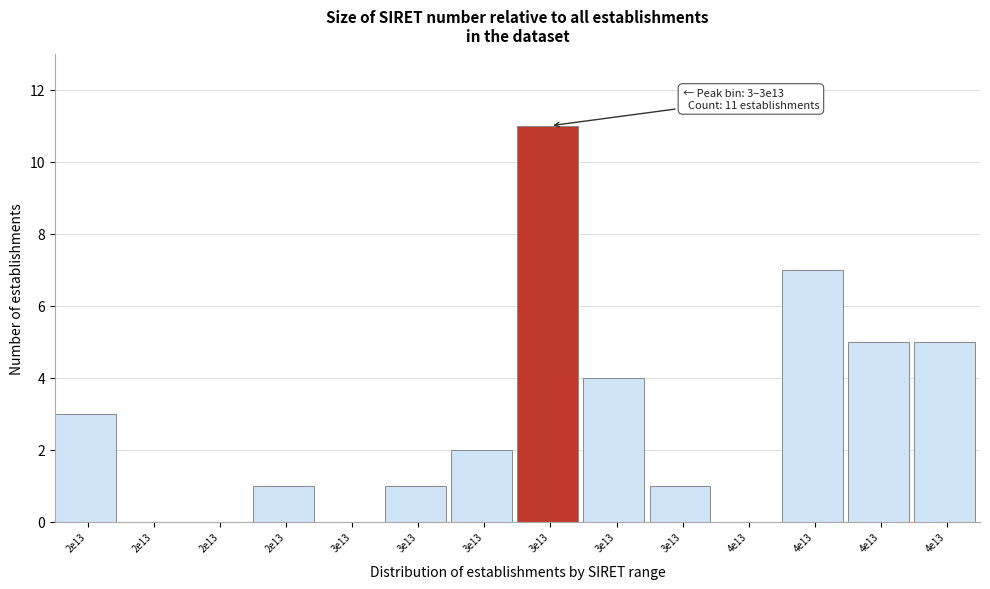

How many series are shown in this chart?

1